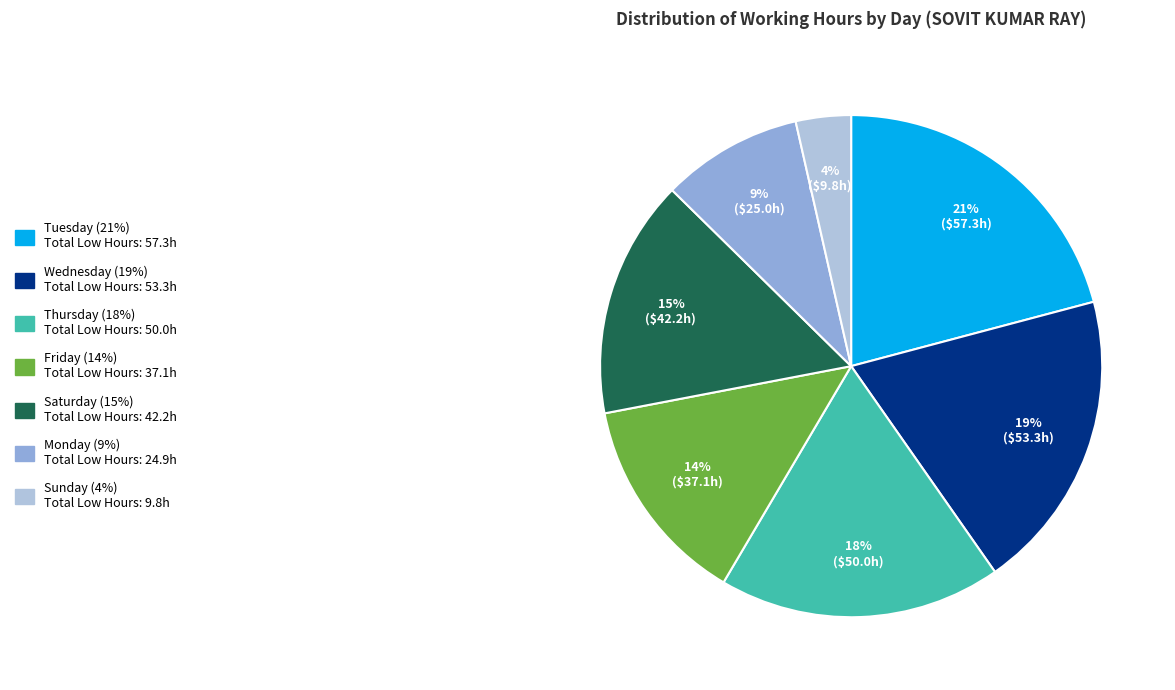

To the nearest percent, what is the difference between the largest and smallest slice percentages?

17%